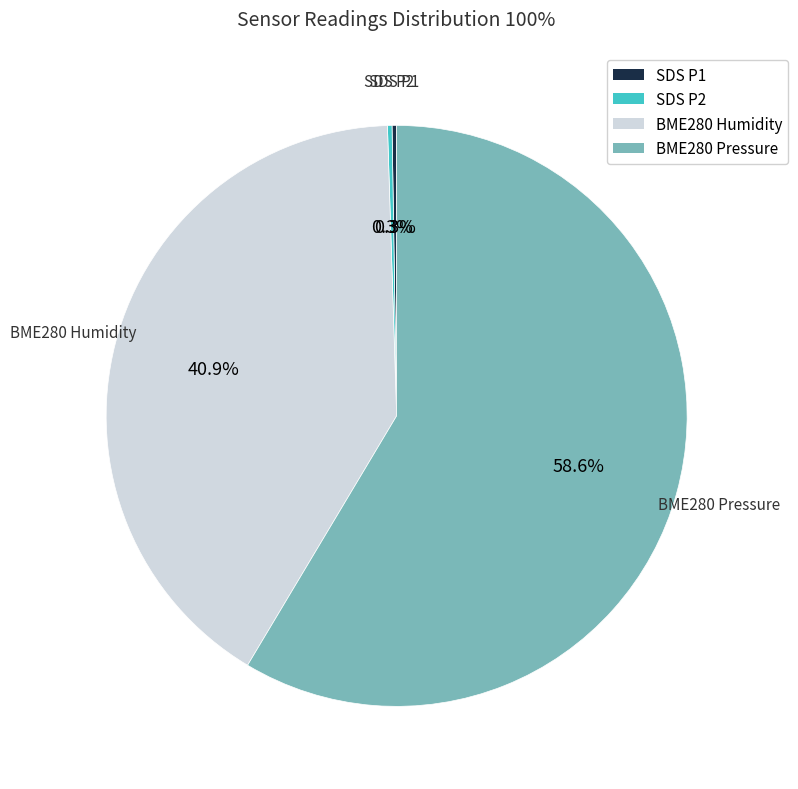

Which slice is the largest?

BME280 Pressure